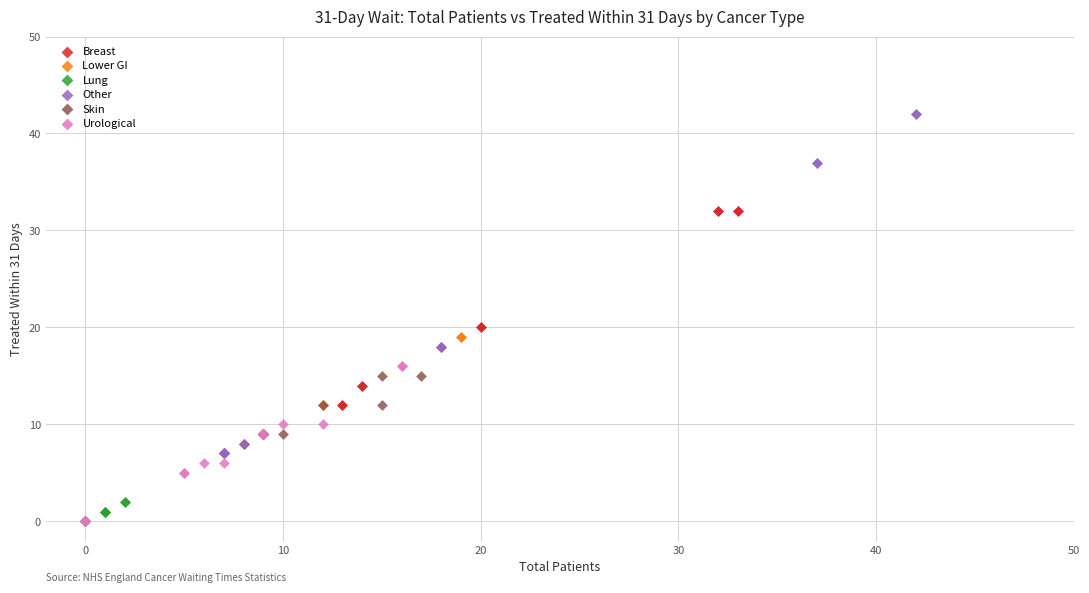

Which series has the widest spread of Y values?

Other